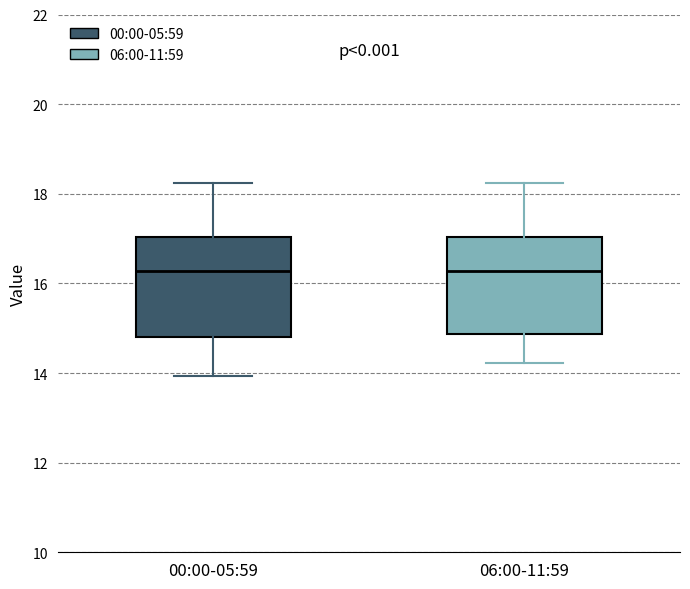

Where does the median line of the box for 00:00-05:59 sit on the y-axis? The values are not printed on the chart, so give them approximately, as read against the axis.

16.2